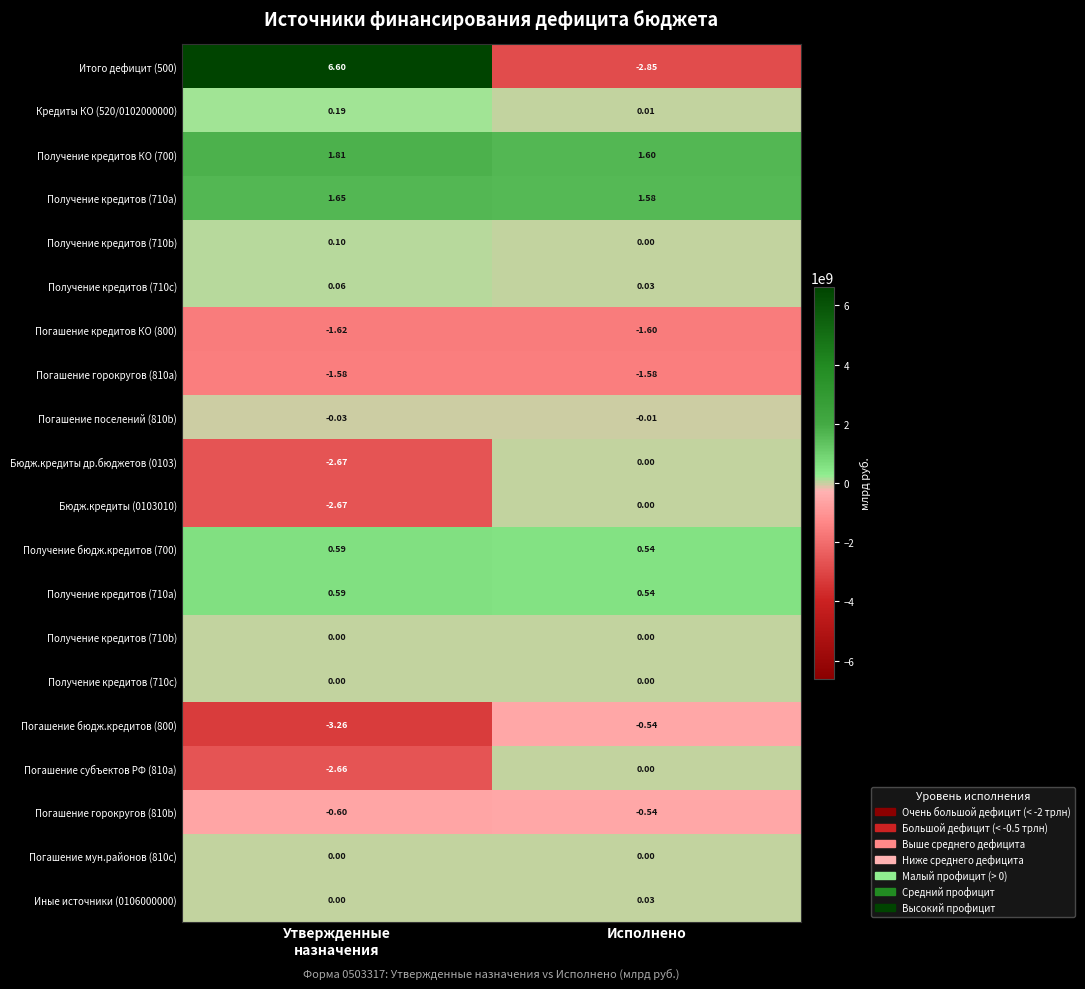

At how many categories does at least one series exceed -2566939884?

2